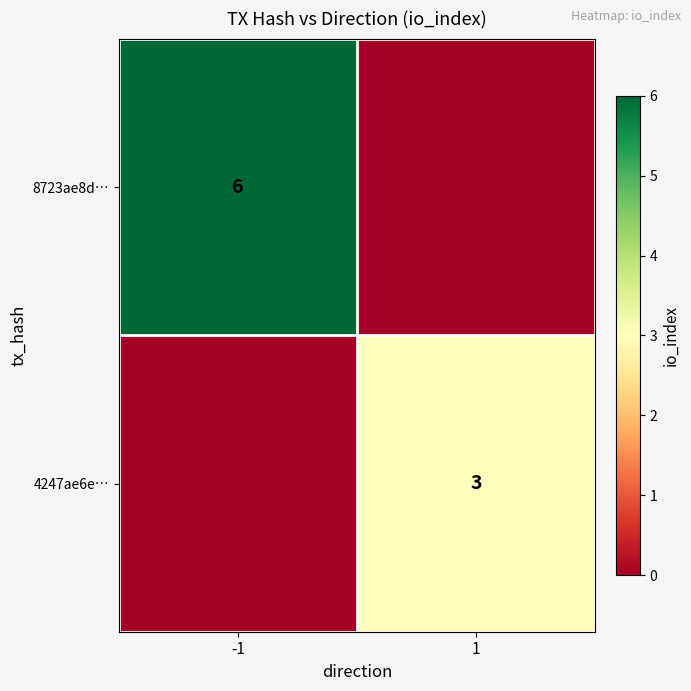

Is it true that 4247ae6e… equals 1 at 1?

False